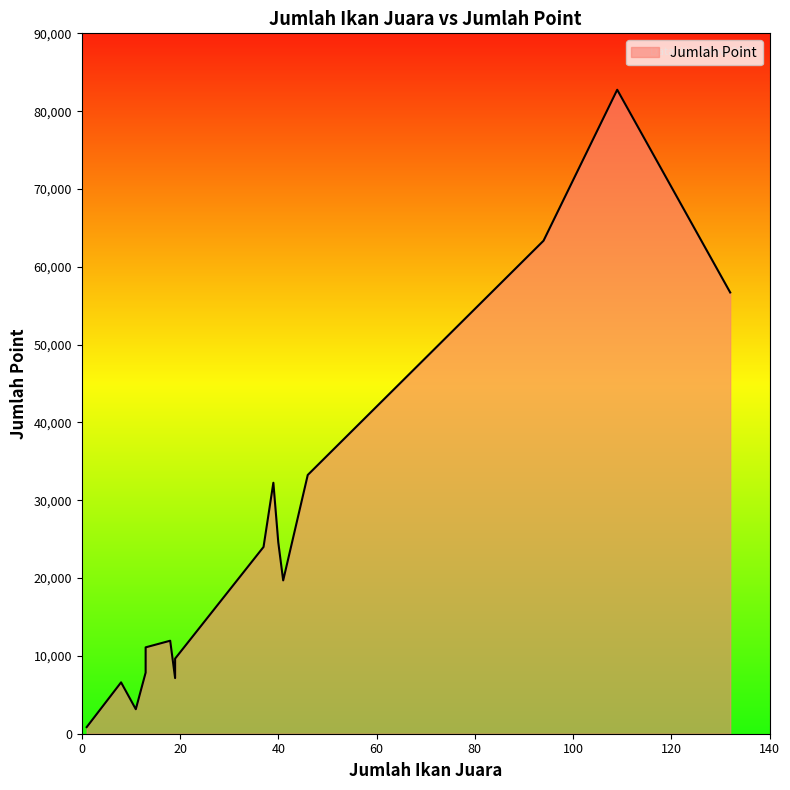

What is the maximum value shown in the chart?

82750